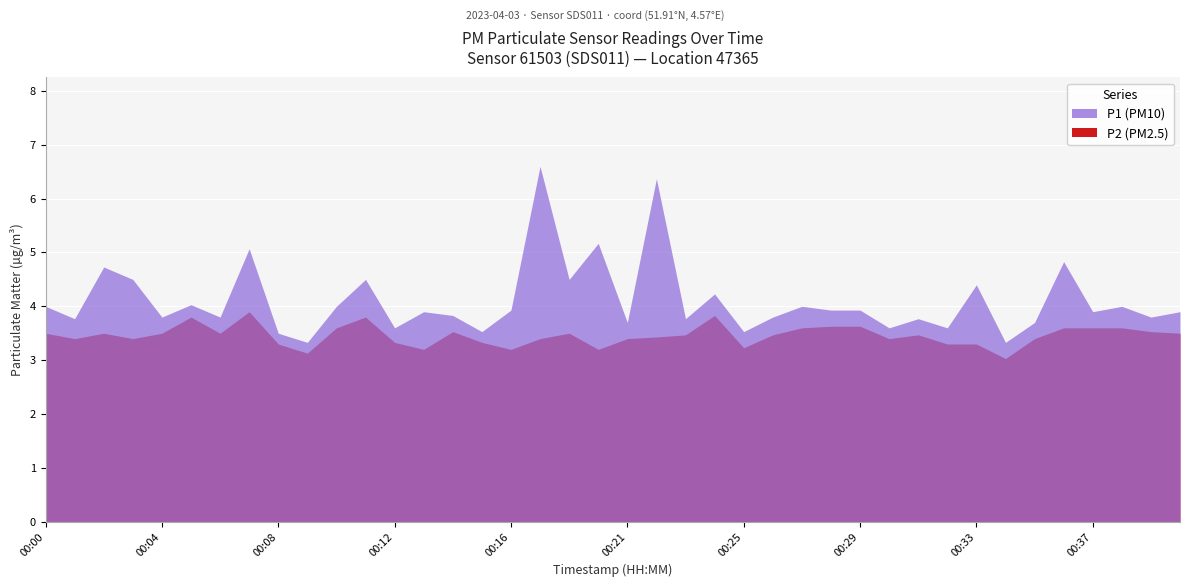

What is the average value of the P2 series?

3.5